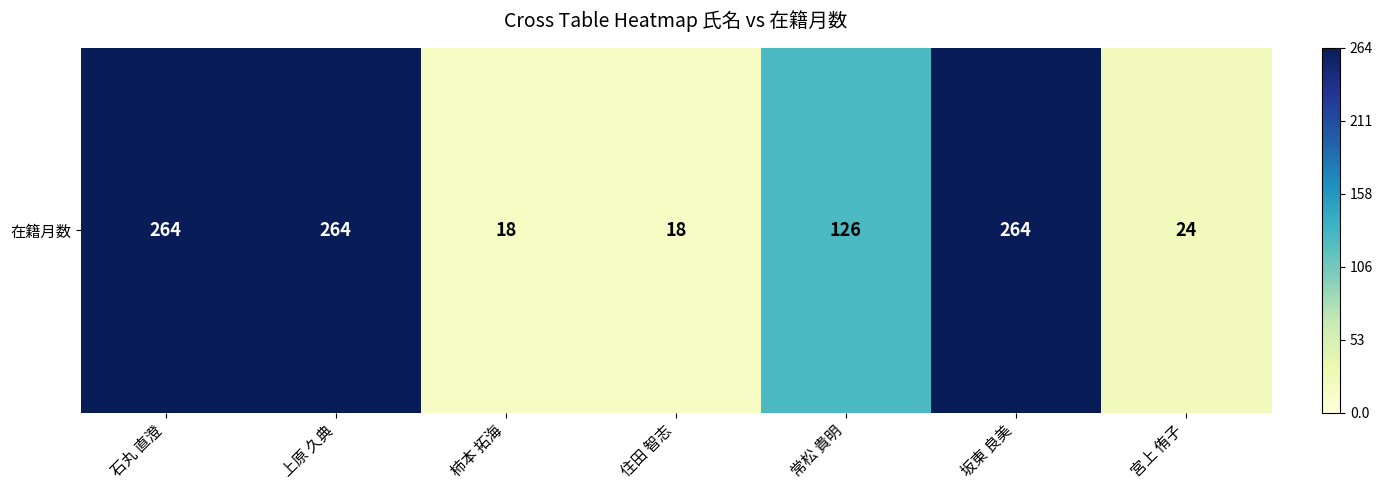

True or false: the data shows 18 at 住田 智志.

True